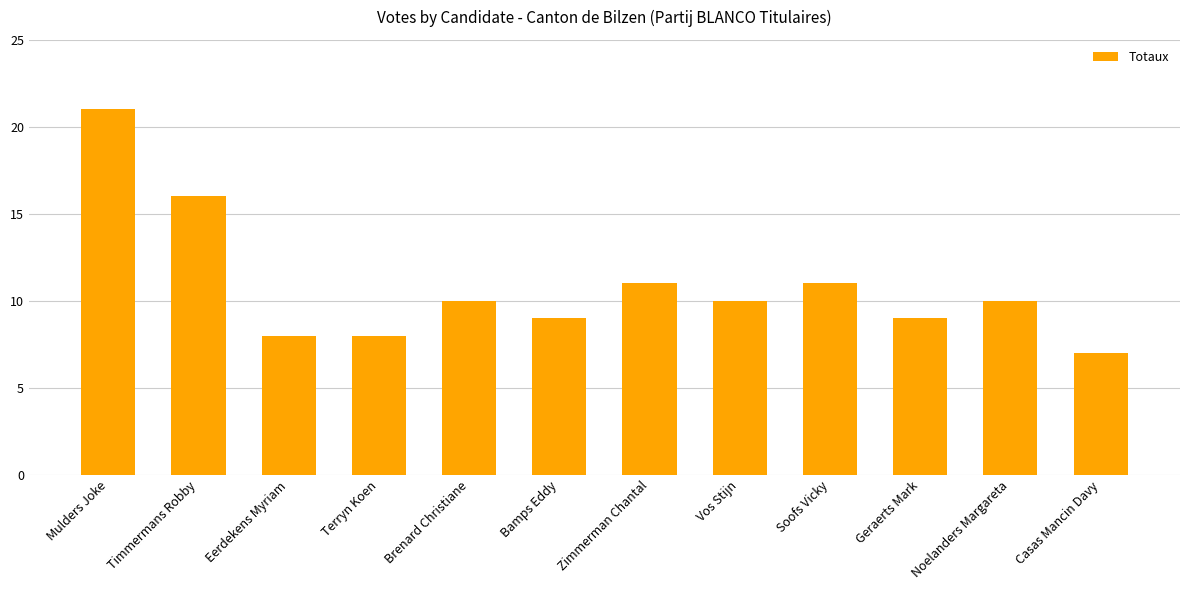

What is the value of the 4th bar from the left?

8